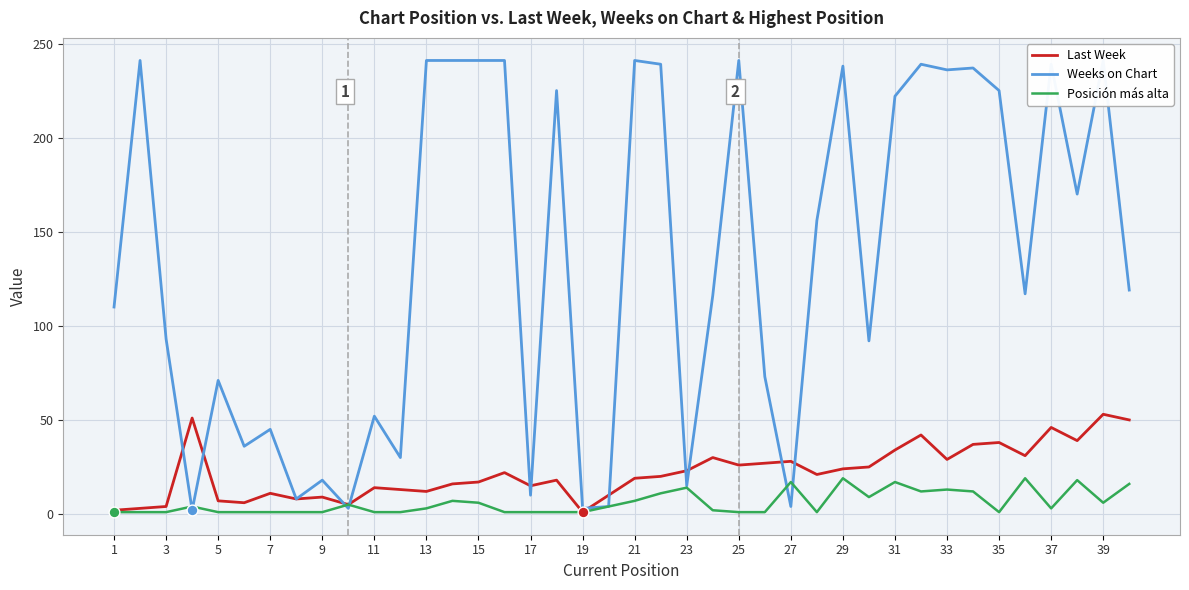

Is the value of Last Week at 37 greater than the value of Posición más alta at 17?

Yes